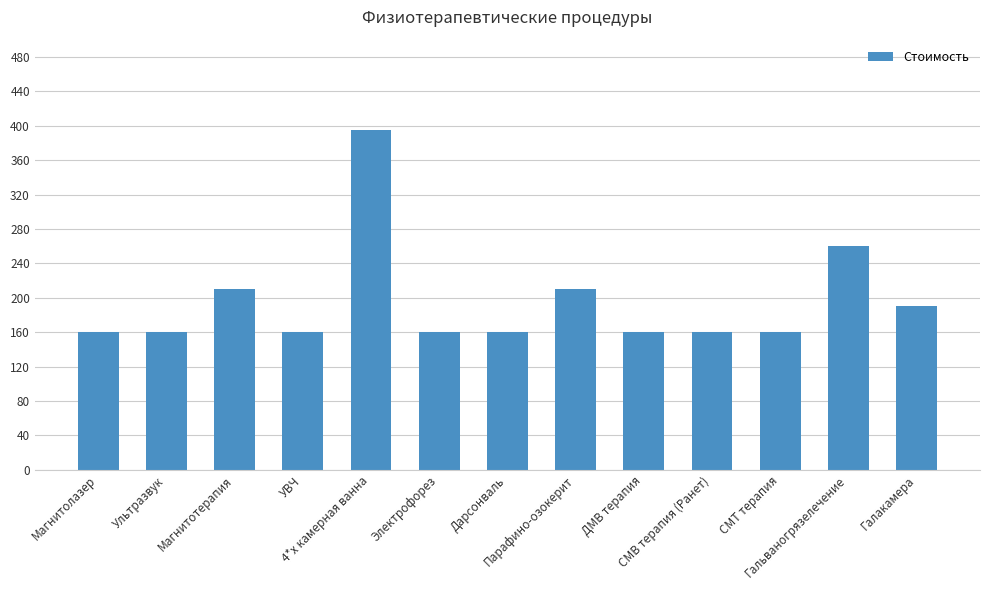

Are the bars horizontal?

No